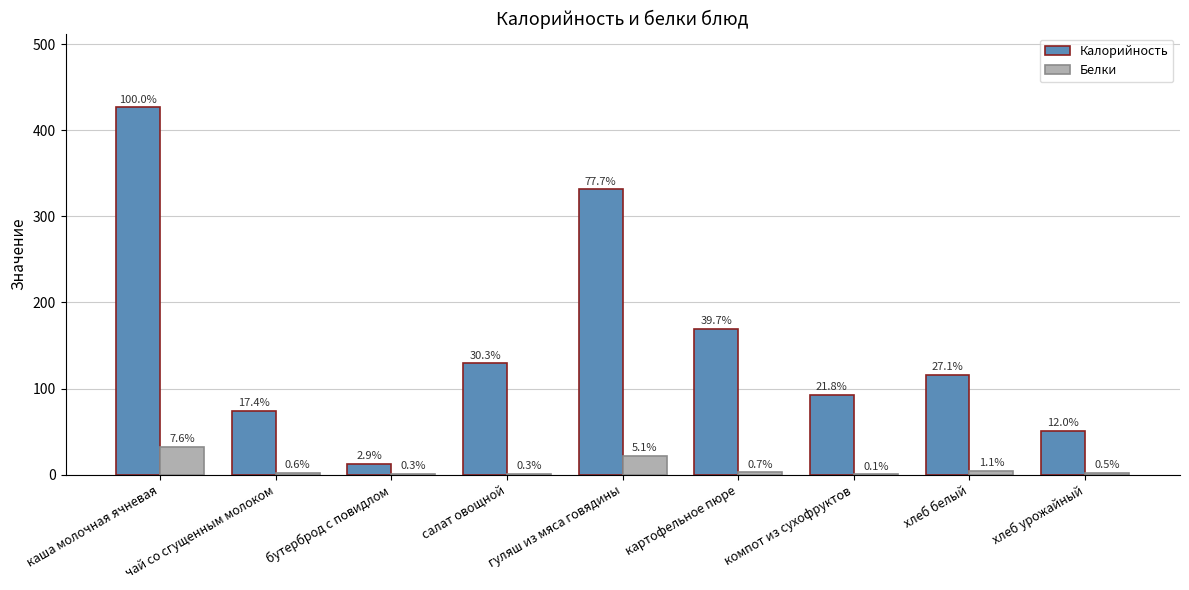

How many groups of bars are there?

9